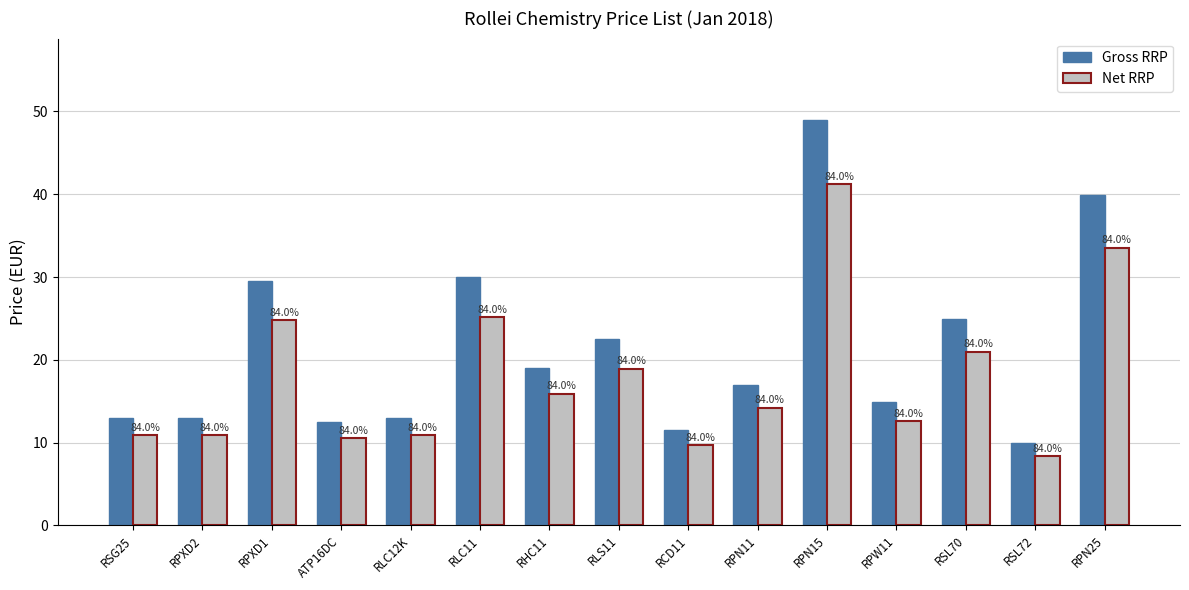

At which label does Gross RRP first exceed 16?

RPXD1